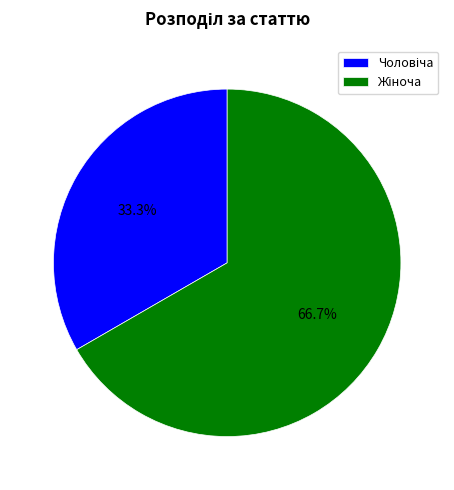

Is there any slice that represents more than half of the pie?

Yes